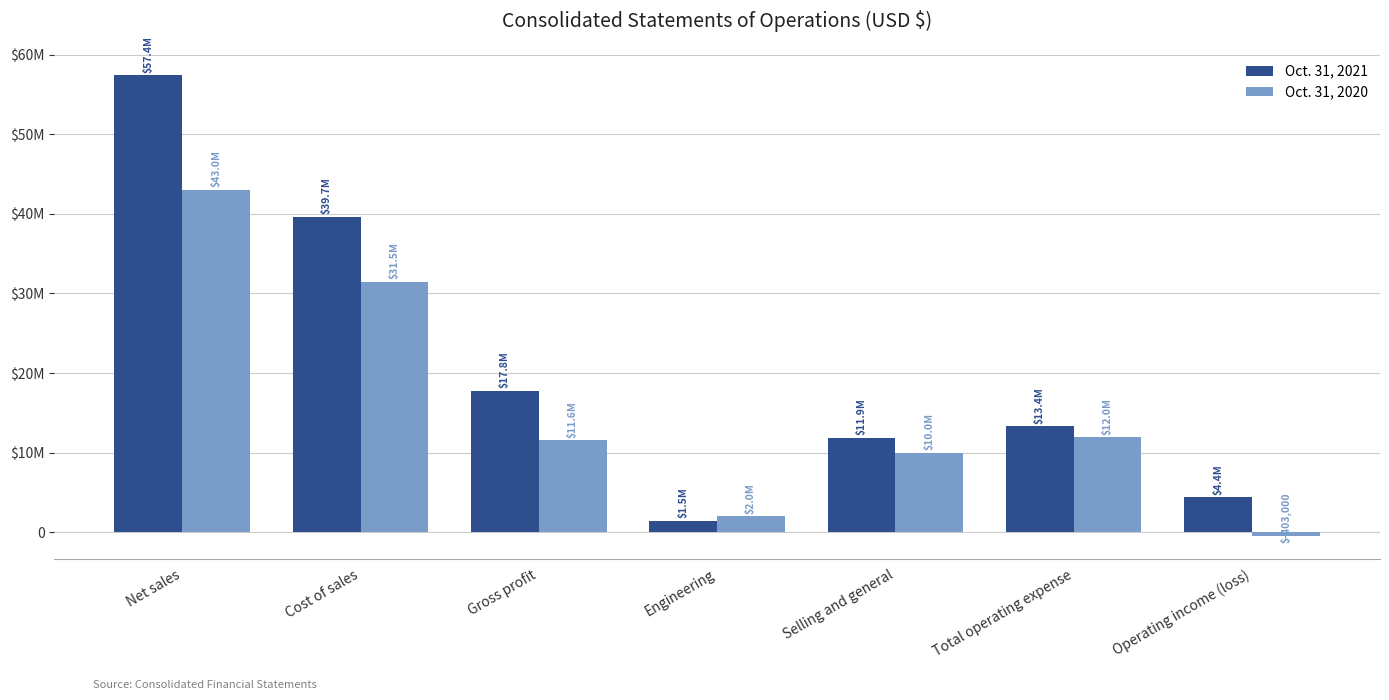

Rank the series at Selling and general from highest to lowest value.

Oct. 31, 2021, Oct. 31, 2020